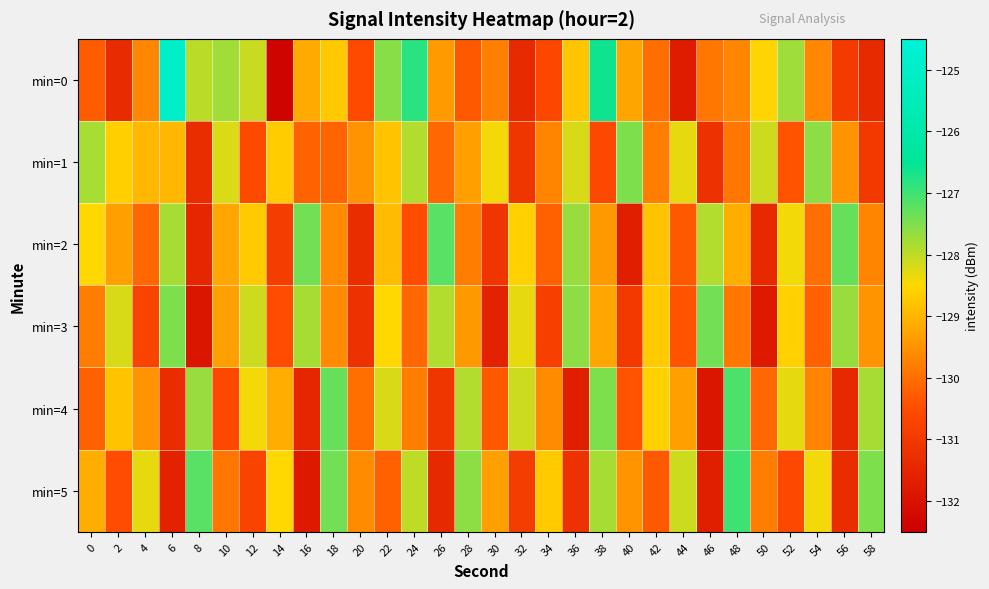

How many series are shown in this chart?

6